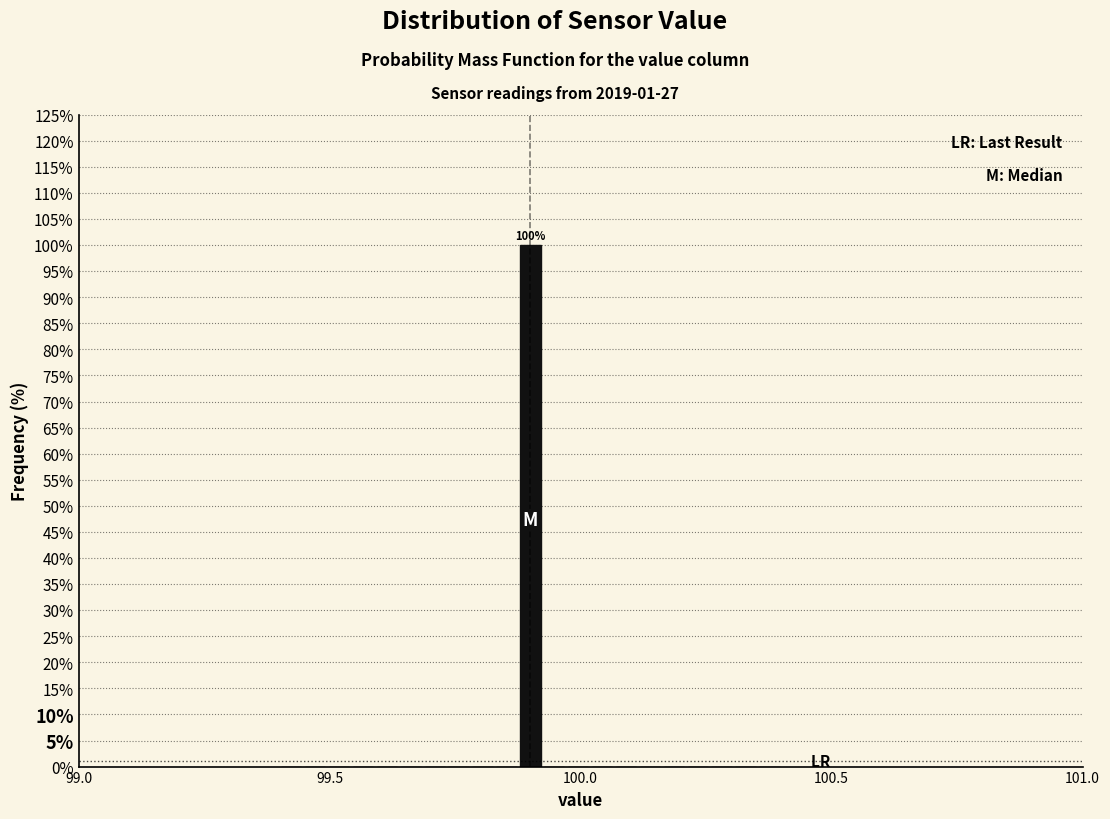

Read against the x-axis, roughly where is the centre of the tallest bar?

99.90